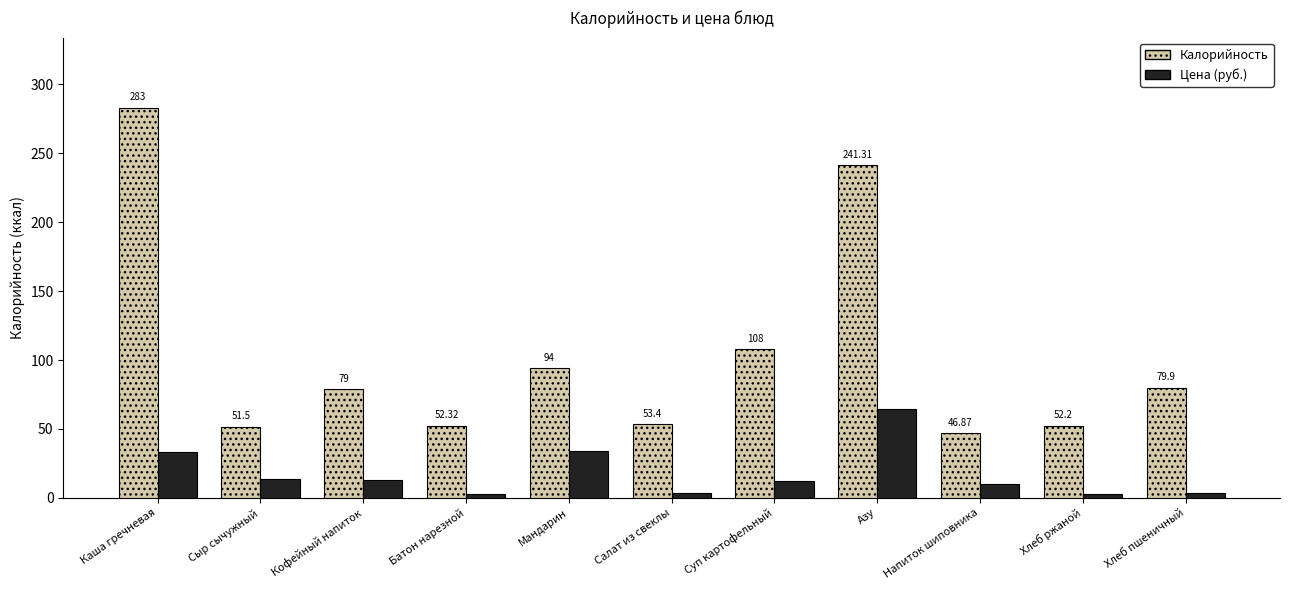

Between Батон нарезной and Суп картофельный, which series saw the biggest shift?

Калорийность